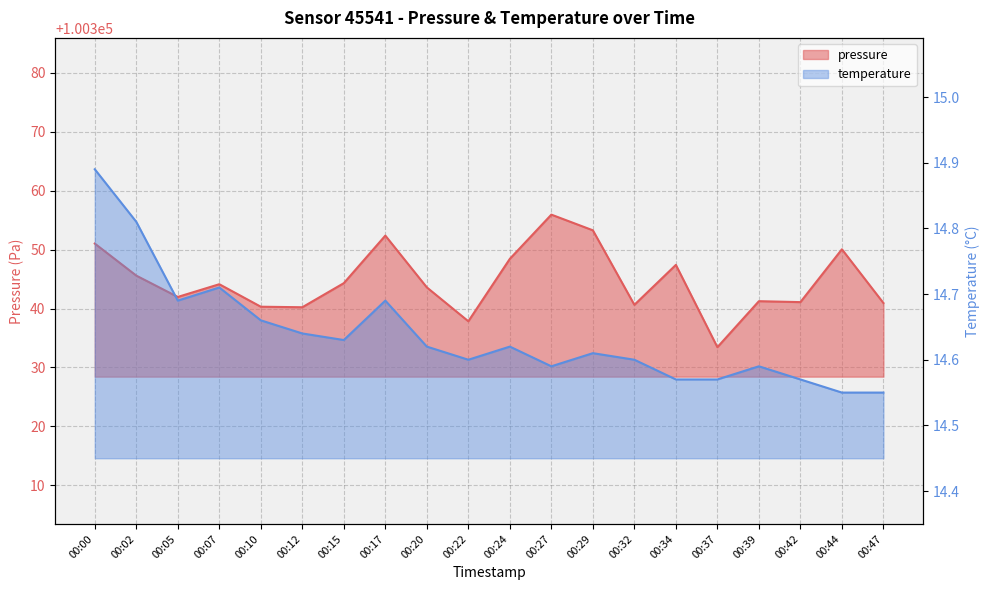

What is the highest value of the pressure series?

100355.9